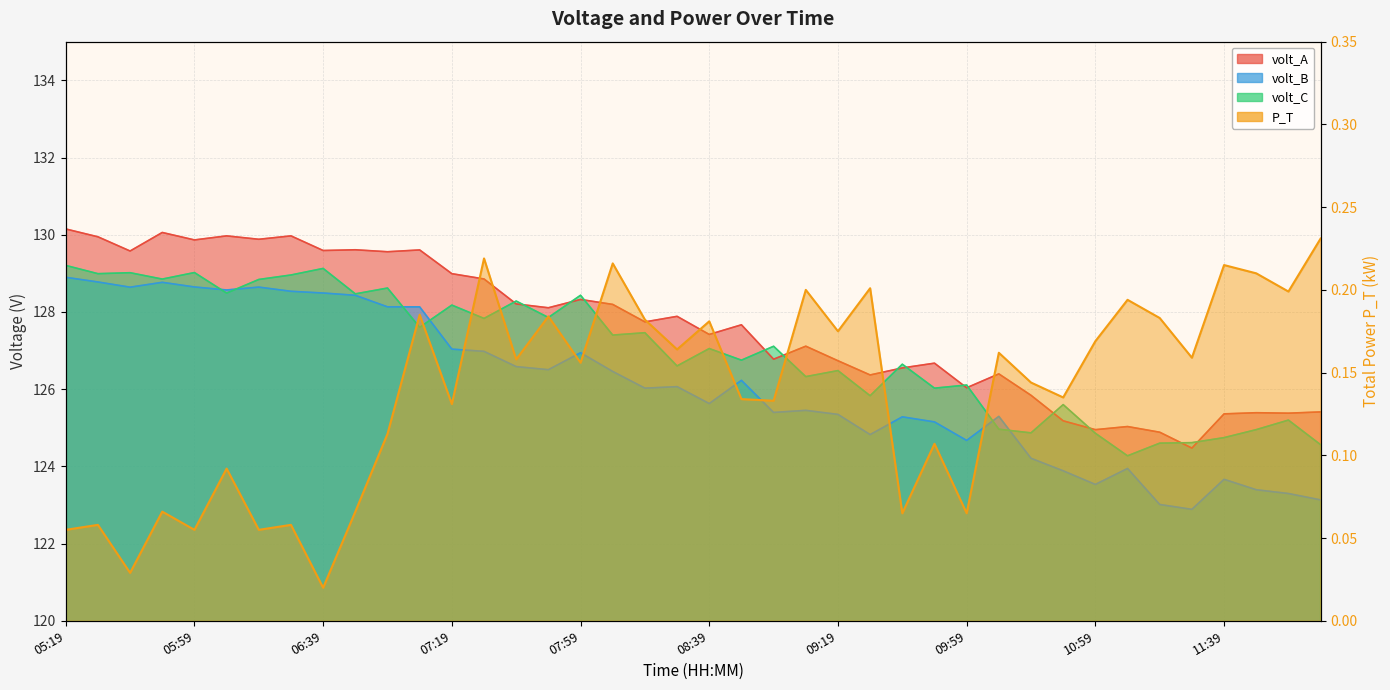

Where do volt_C and volt_B first cross each other?

05:59 and 06:09